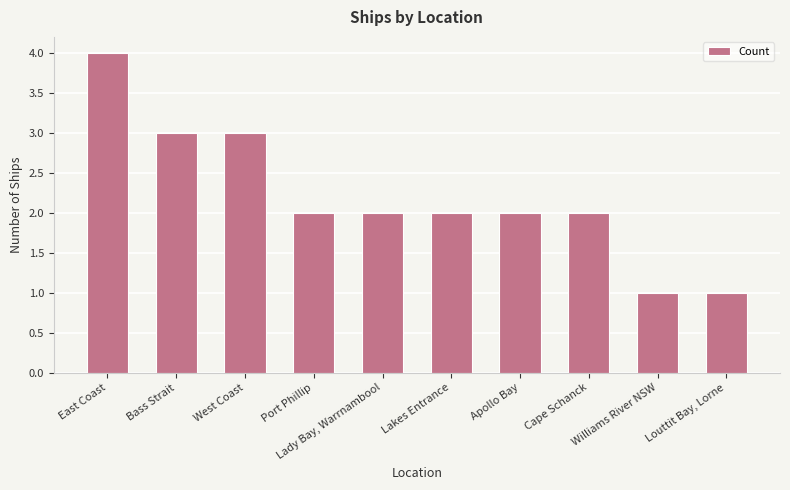

Read the value at Bass Strait.

3